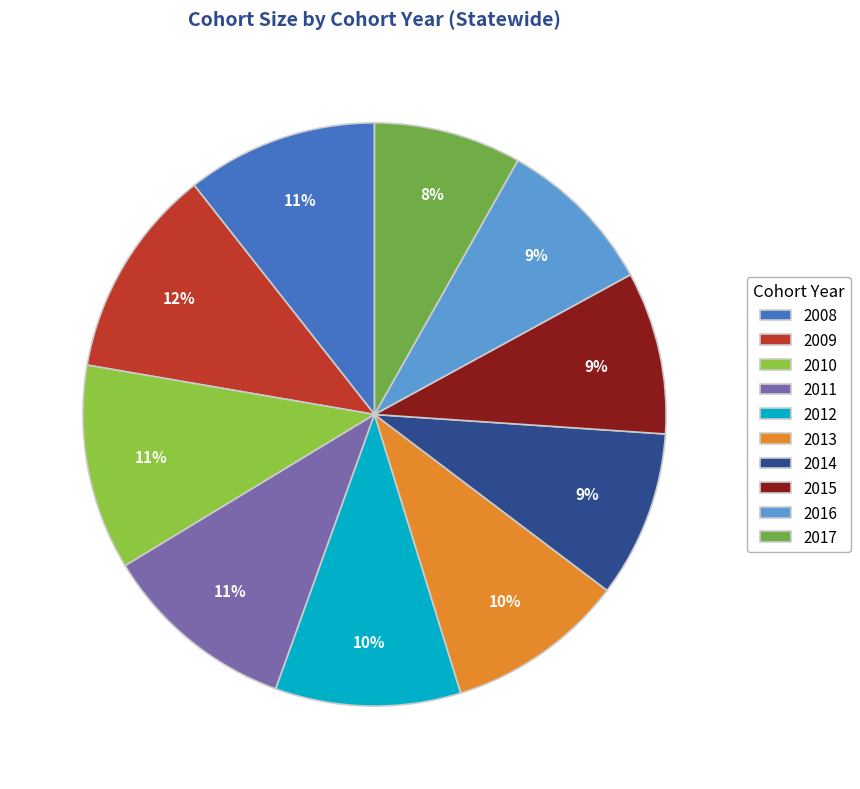

Which slice is the smallest?

2017